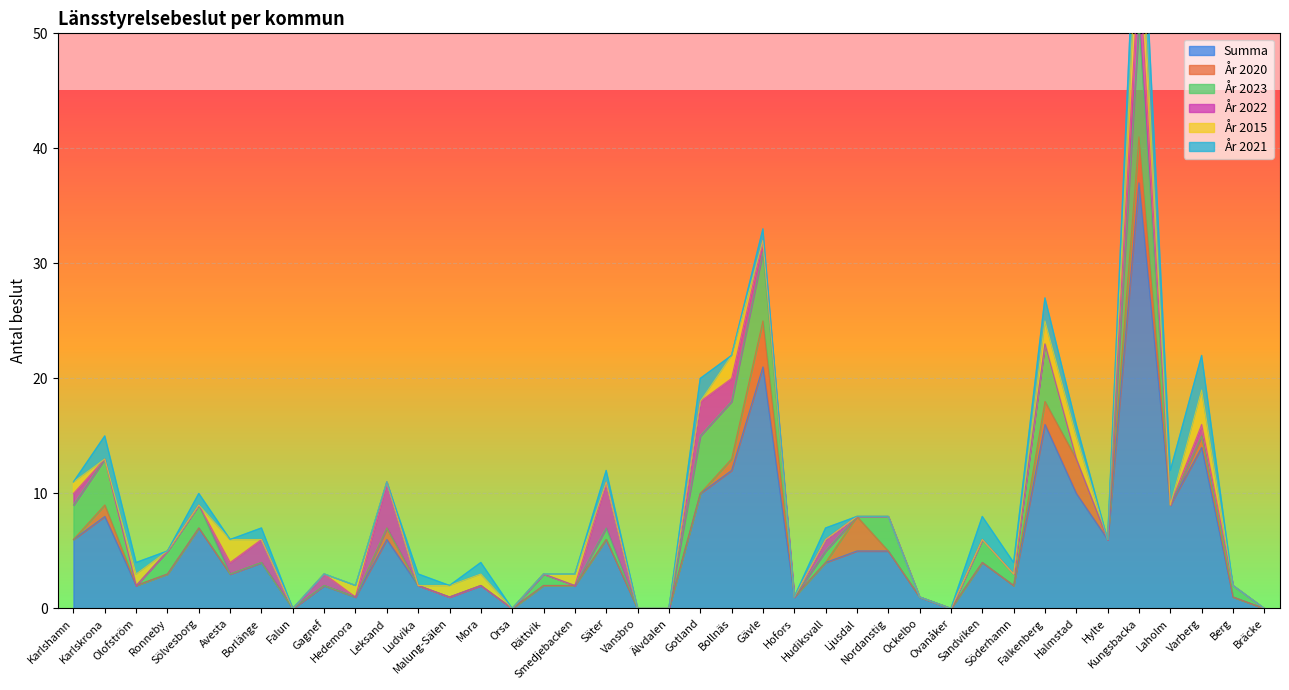

What is the total value across all series at Hedemora?

2